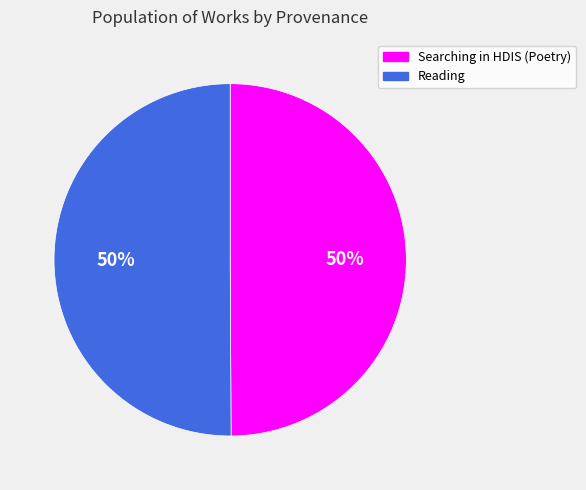

Do Reading and Searching in HDIS (Poetry) together represent more than half of the pie?

Yes